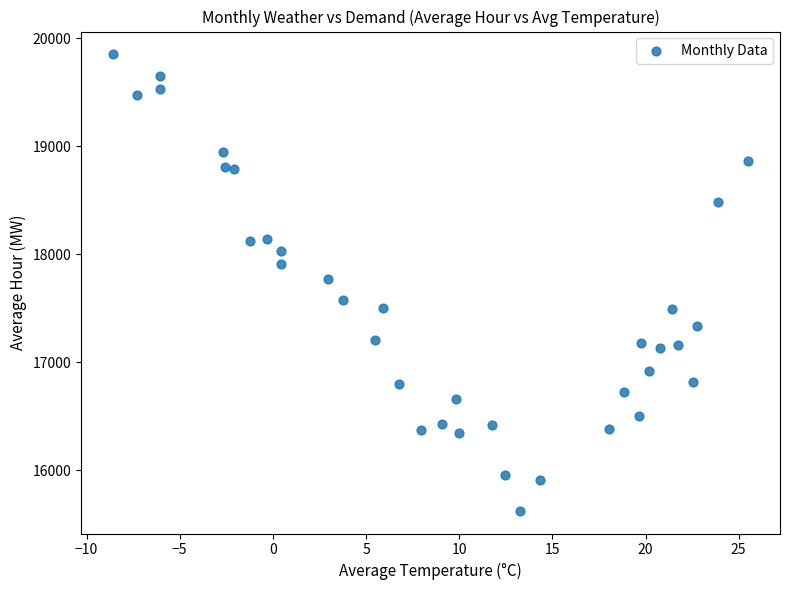

What is the range of Y values (max minus min)?

4220.4